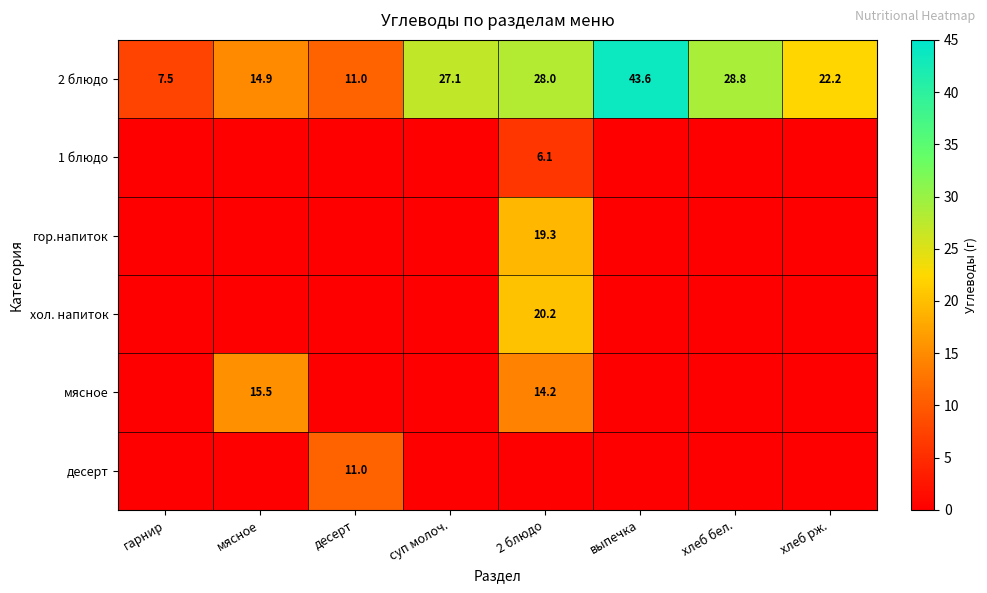

At which category is the sum across all series the highest?

2 блюдо